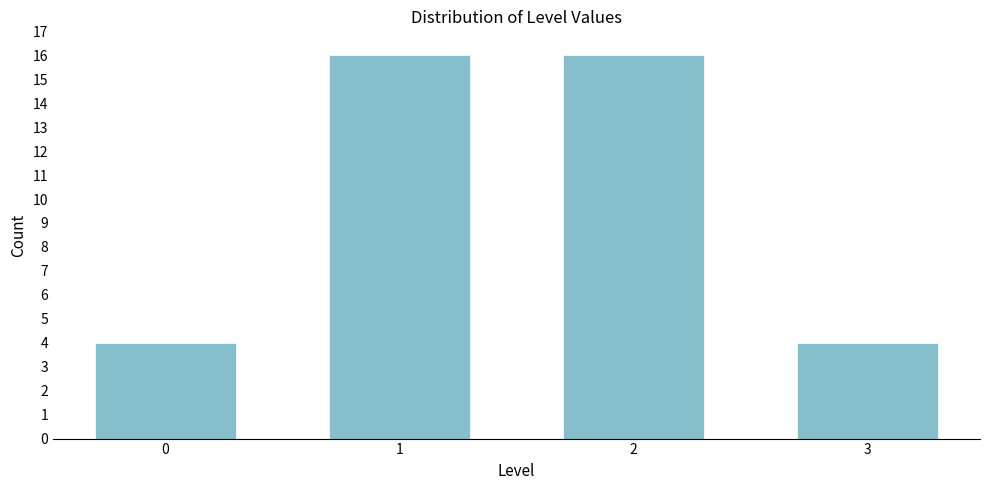

Reading left to right, extract all data points from this chart.

4	16	16	4